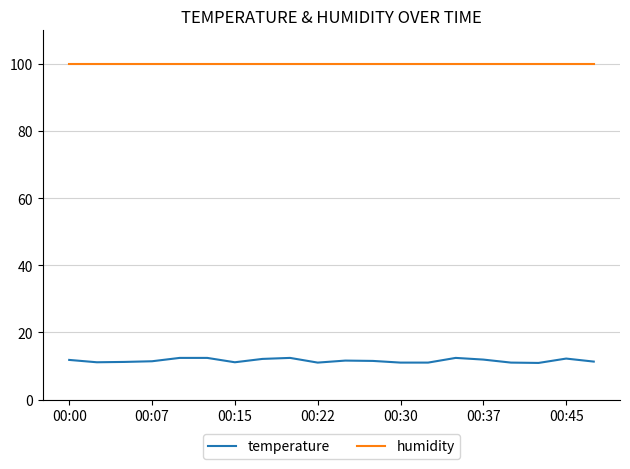

Rank the series by their average value, from highest to lowest.

humidity, temperature